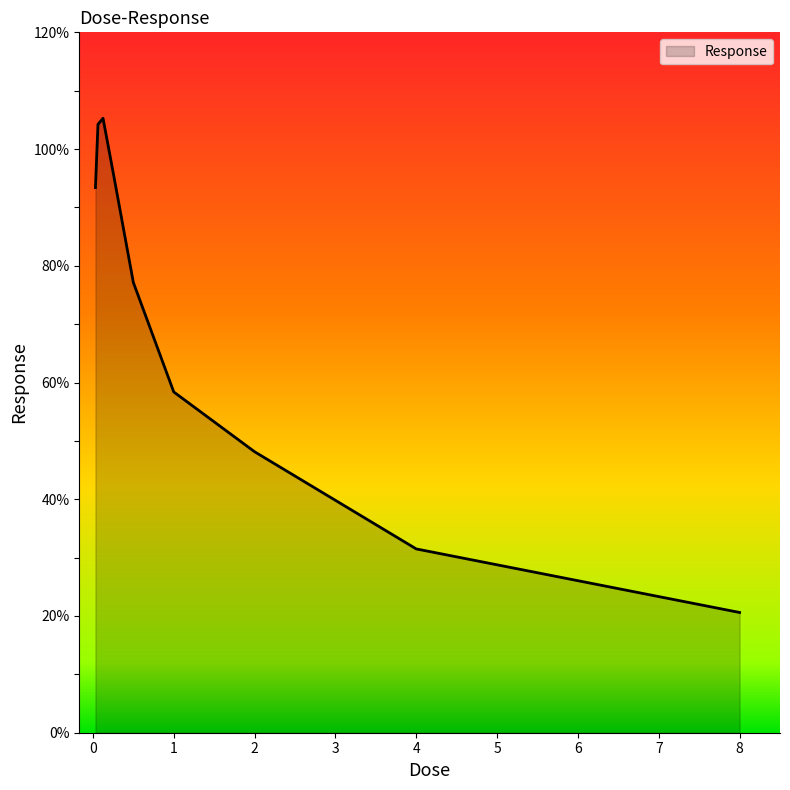

What is the difference between the maximum and minimum values?

84.7